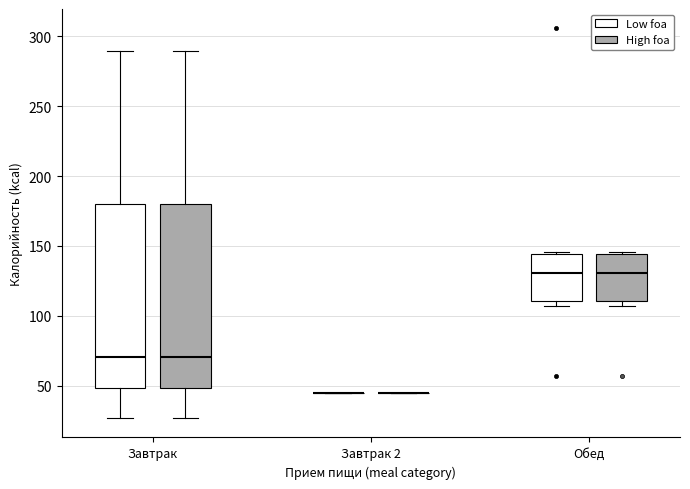

Reading left to right, read every box against the y-axis: the position of its median line, the range the box covers, and the ends of its whiskers. The values are not printed on the chart, so give them approximately, as read against the axis.

Завтрак (Low foa): median 70, box 50 to 180, whiskers 25 to 290
Завтрак (High foa): median 70, box 50 to 180, whiskers 25 to 290
Завтрак 2 (Low foa): box collapsed to a line at 45, whiskers 45 to 45
Завтрак 2 (High foa): box collapsed to a line at 45, whiskers 45 to 45
Обед (Low foa): median 130, box 110 to 145, whiskers 105 to 145
Обед (High foa): median 130, box 110 to 145, whiskers 105 to 145